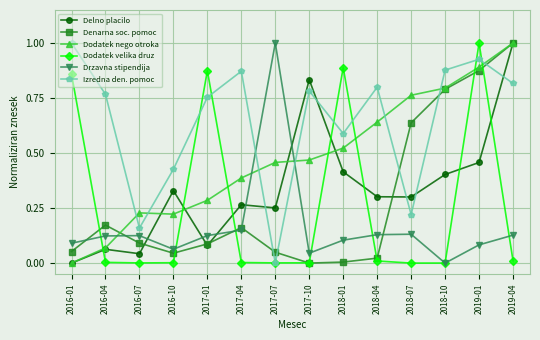

At which category is the sum across all series the highest?

2019-01